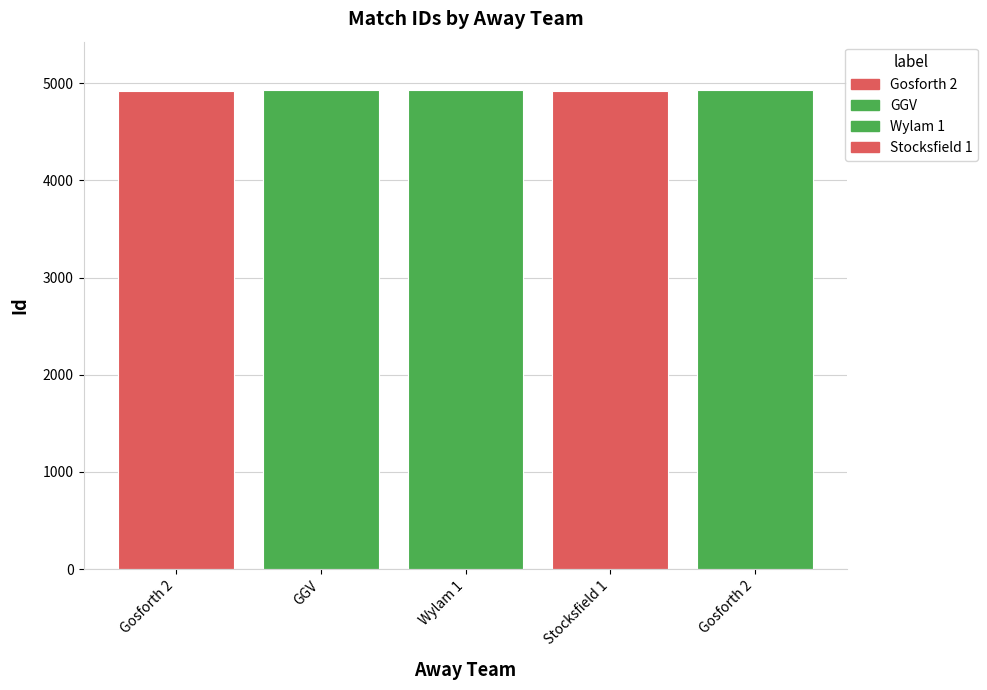

Which has a higher value, GGV or Stocksfield 1?

GGV